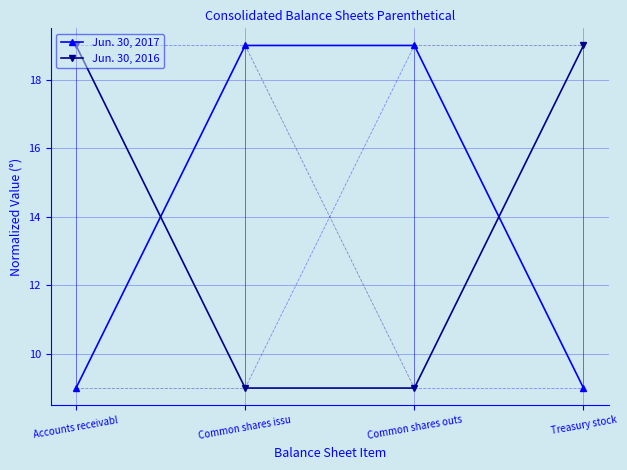

Is this an area chart (filled region under the line)?

No